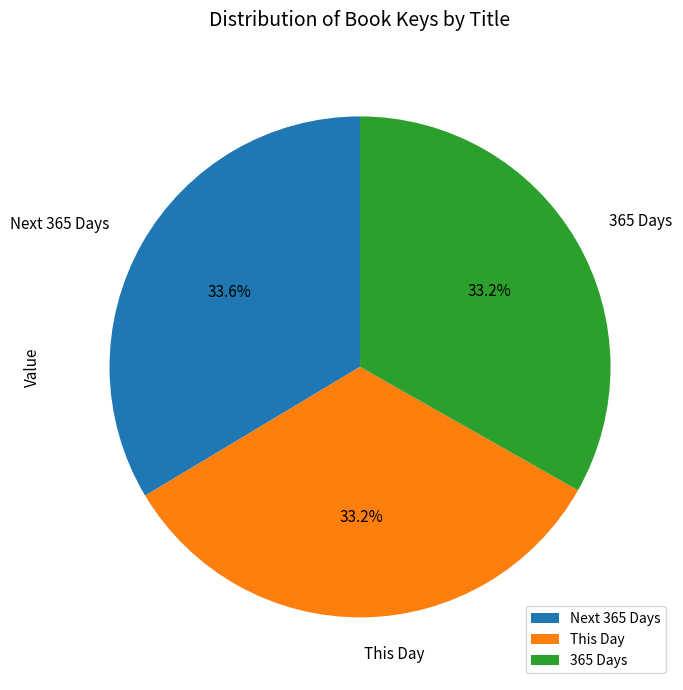

How many segments does this pie chart have?

3